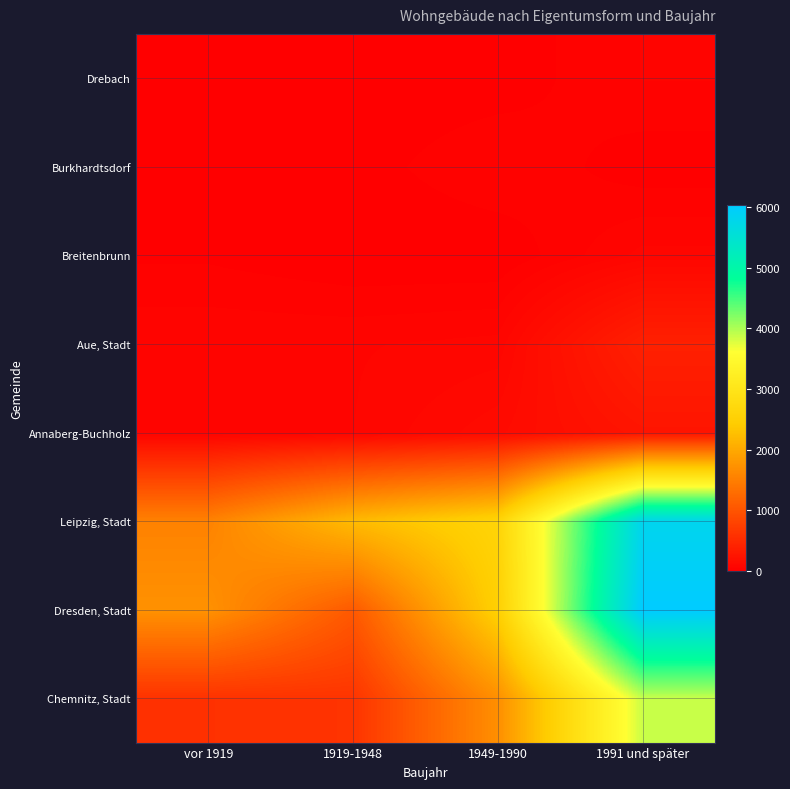

What is the difference between the highest and lowest values at vor 1919?

1715